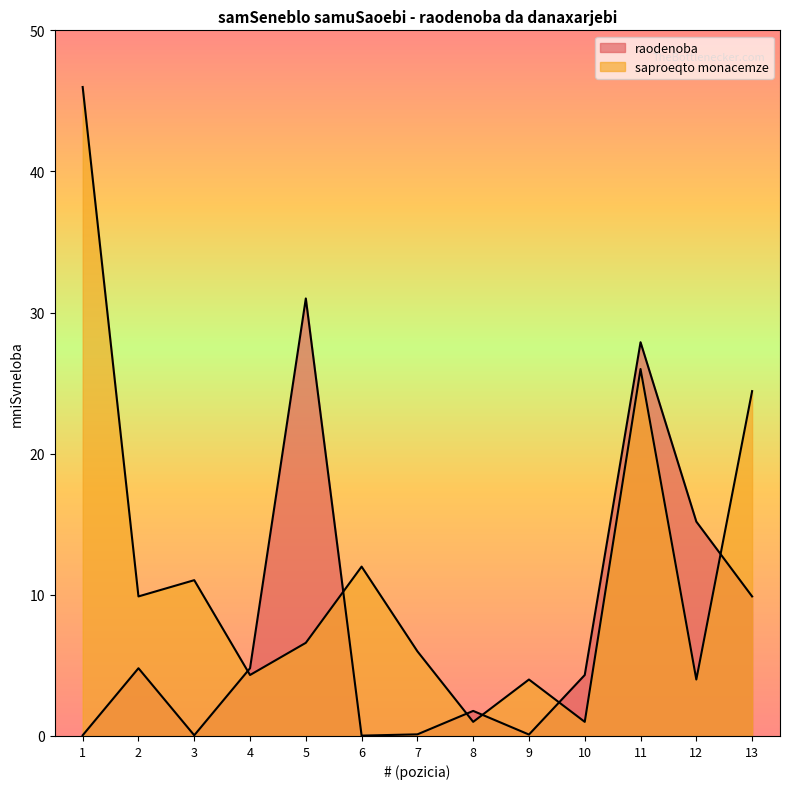

How many data points in raodenoba are less than 4?

6